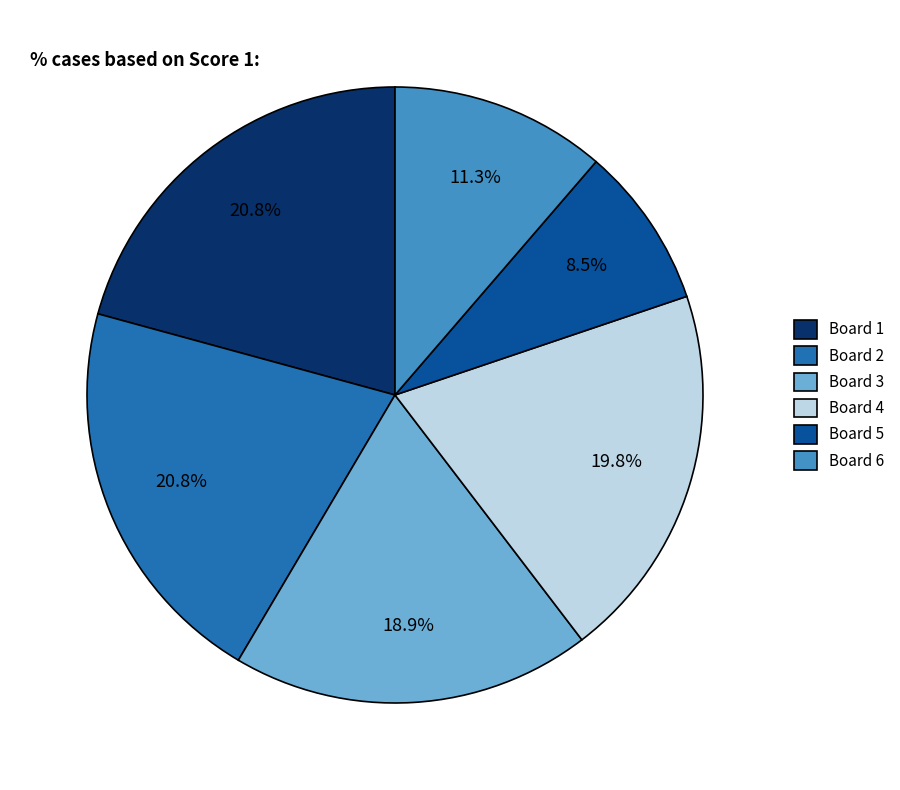

How many segments does this pie chart have?

6